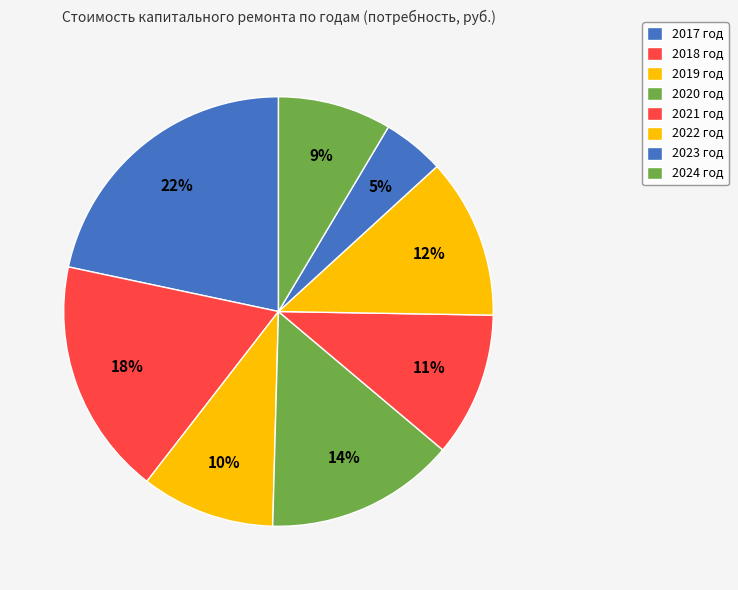

Rank the categories by value from lowest to highest.

2023 год, 2024 год, 2019 год, 2021 год, 2022 год, 2020 год, 2018 год, 2017 год